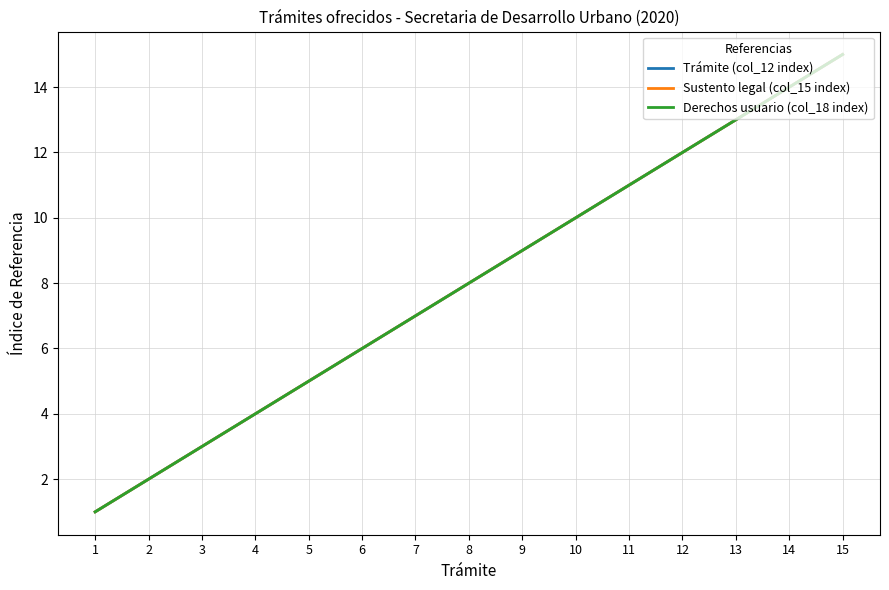

What is the difference between the Sustento legal (col_15 index) values at 15 and 7?

8